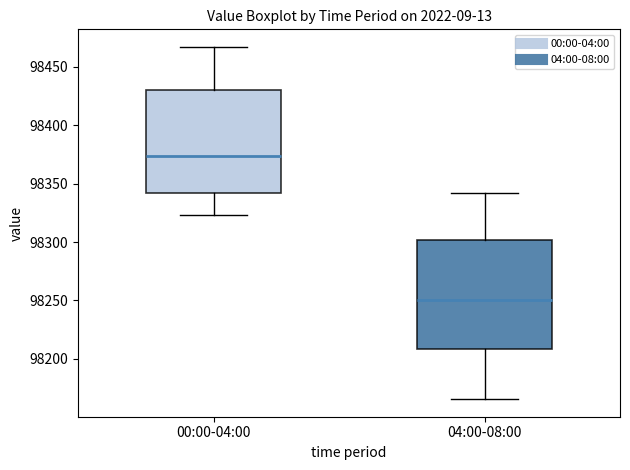

Where is the upper edge of the box for 04:00-08:00 on the y-axis? The values are not printed on the chart, so give them approximately, as read against the axis.

98300